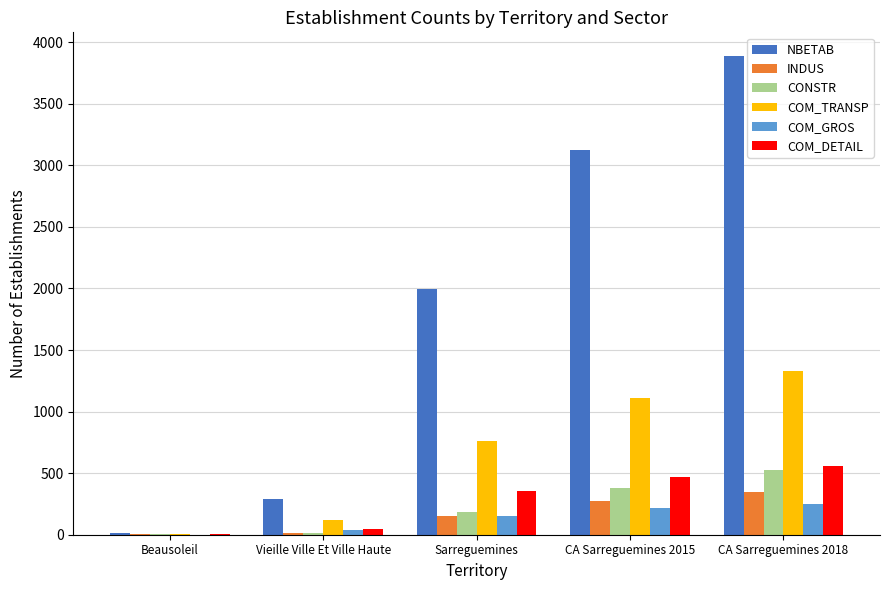

Where is COM_DETAIL nearest to the value 282?

Sarreguemines